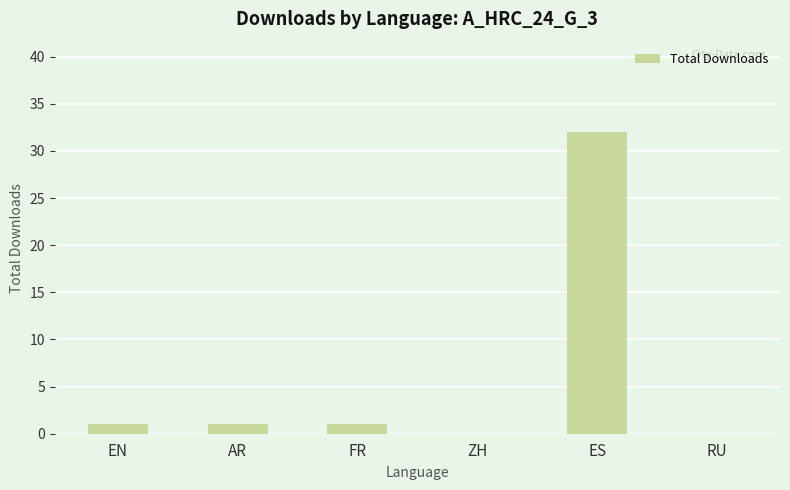

Which has a higher value, ES or RU?

ES